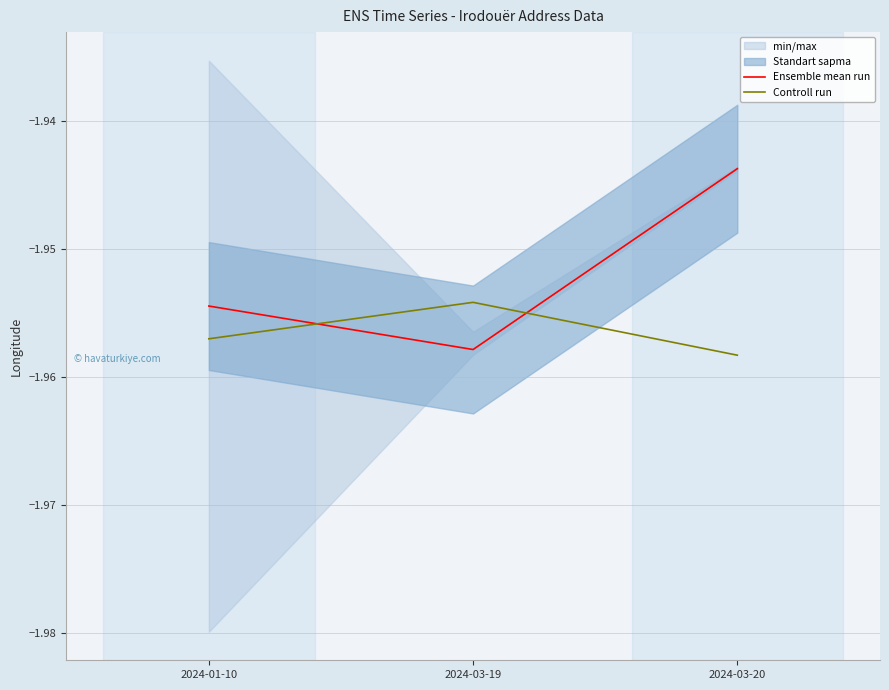

Does the chart display data point markers on the line(s)?

No